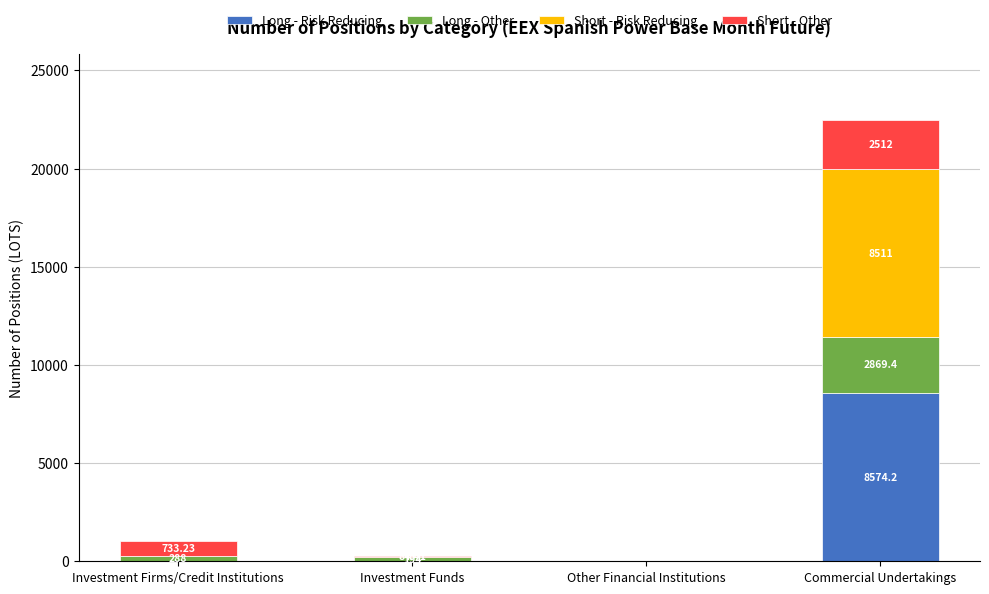

At which label does Long - Risk Reducing reach its peak?

Commercial Undertakings